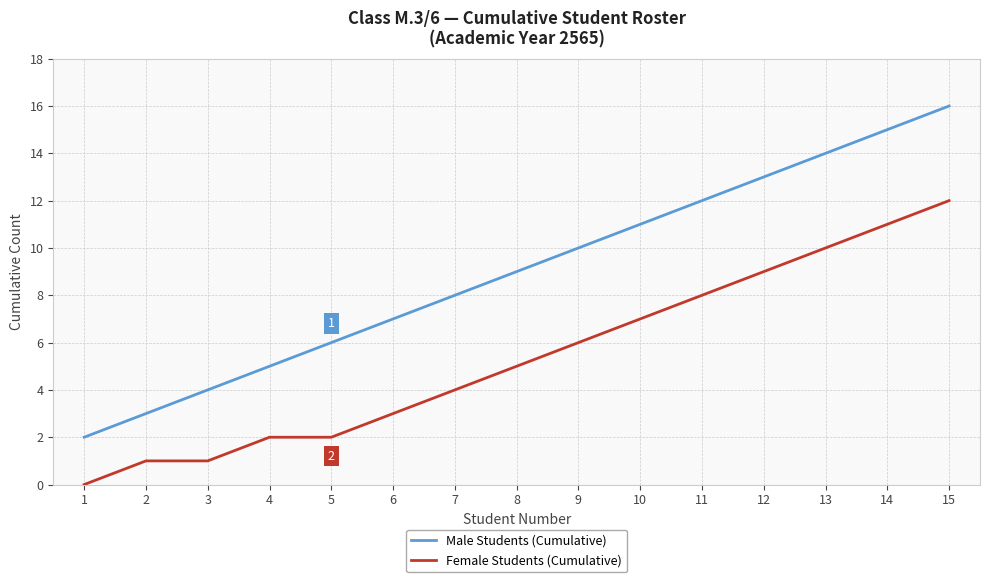

The value of Female Students (Cumulative) at 14 is 16. True or false?

False